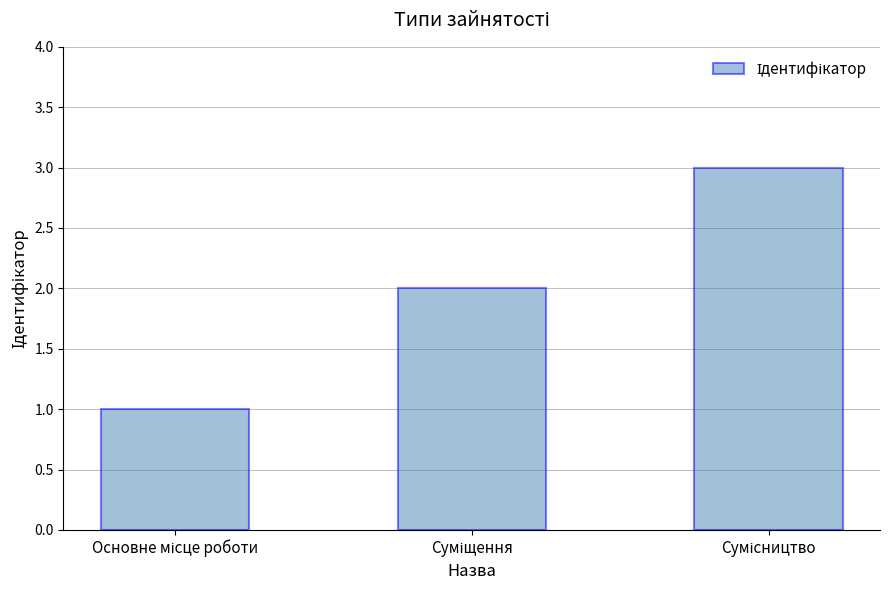

What is the greatest value displayed?

3